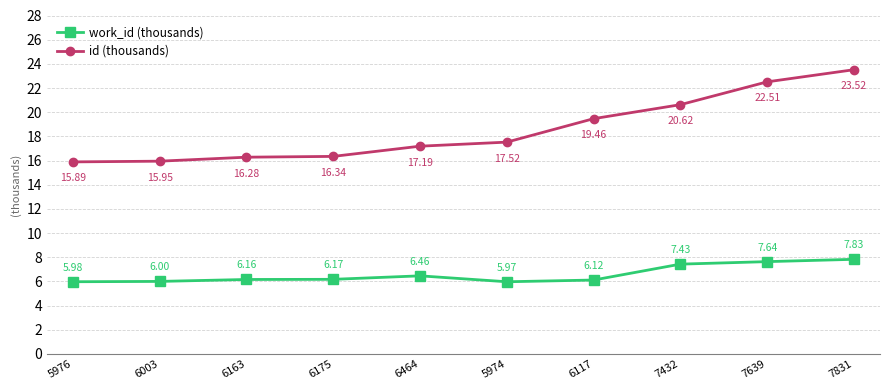

Which series has the largest range (max minus min)?

id (thousands)